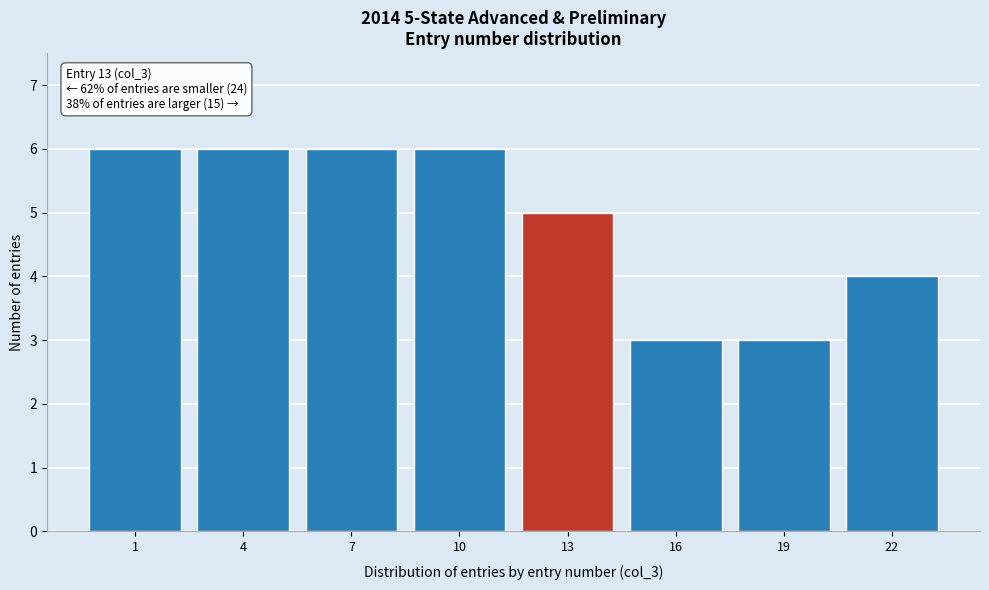

Reading right to left, extract all data points from this chart.

4	3	3	5	6	6	6	6